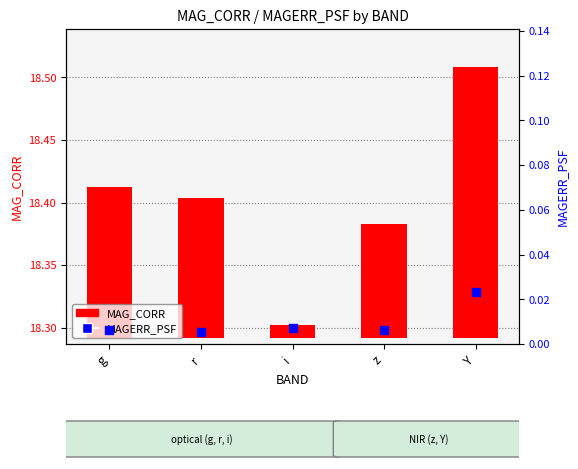

Which series has the largest total across all categories?

MAG_CORR